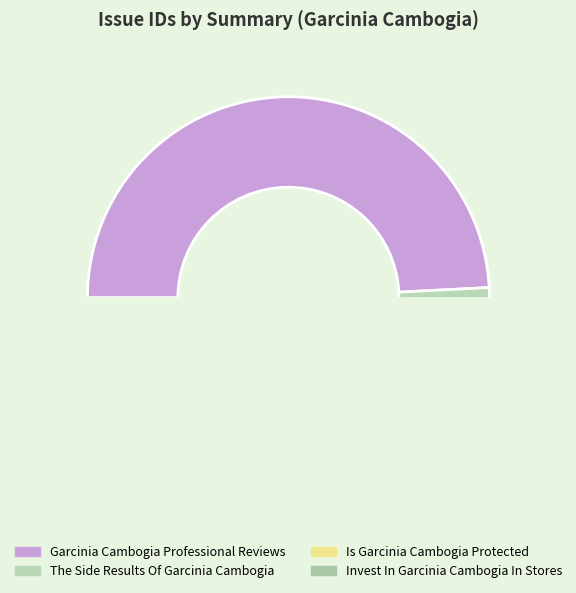

What is the change in value from Garcinia Cambogia Professional Reviews to The Side Results Of Garcinia Cambogia?

-2958